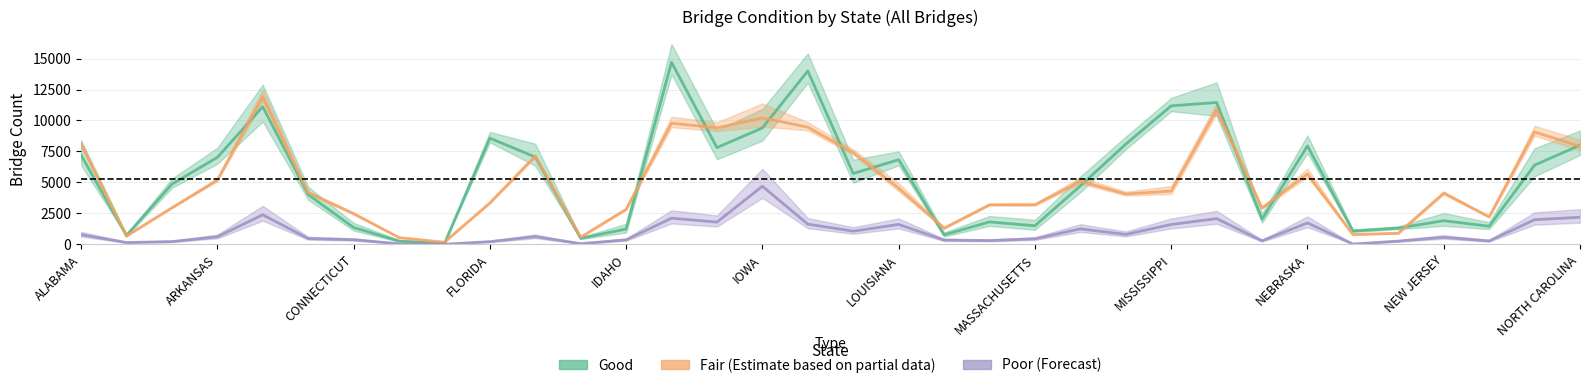

Count the number of categories in the chart.

34